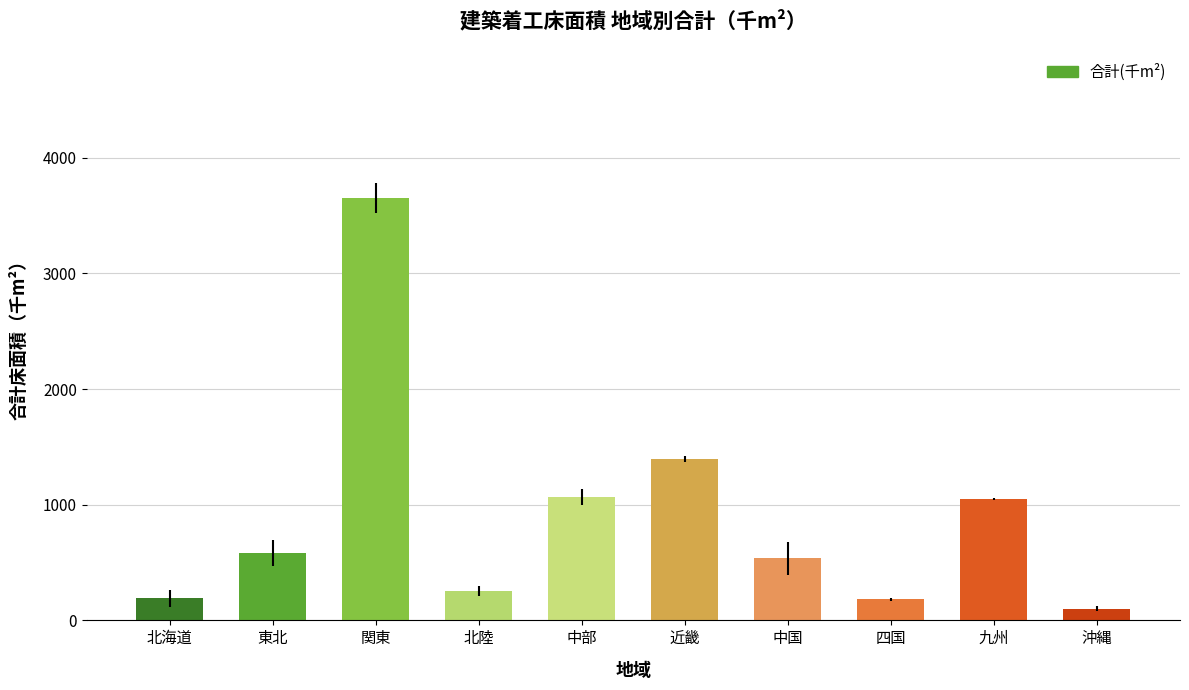

What is the maximum value shown in the chart?

3653.7